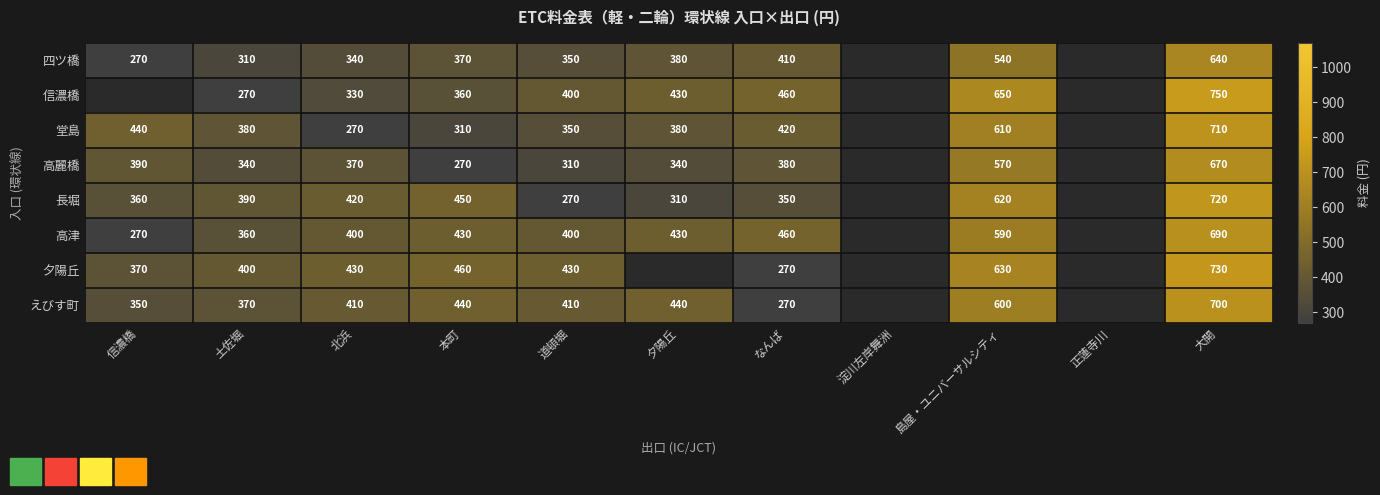

What is the sum of the 高津 values at 大開 and 本町?

1120